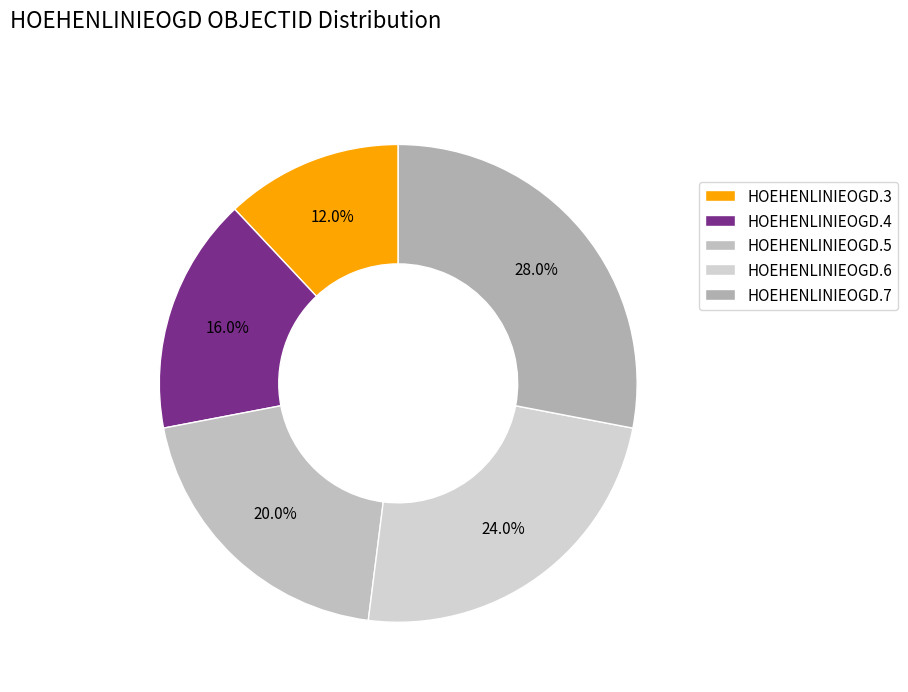

How many segments does this pie chart have?

5